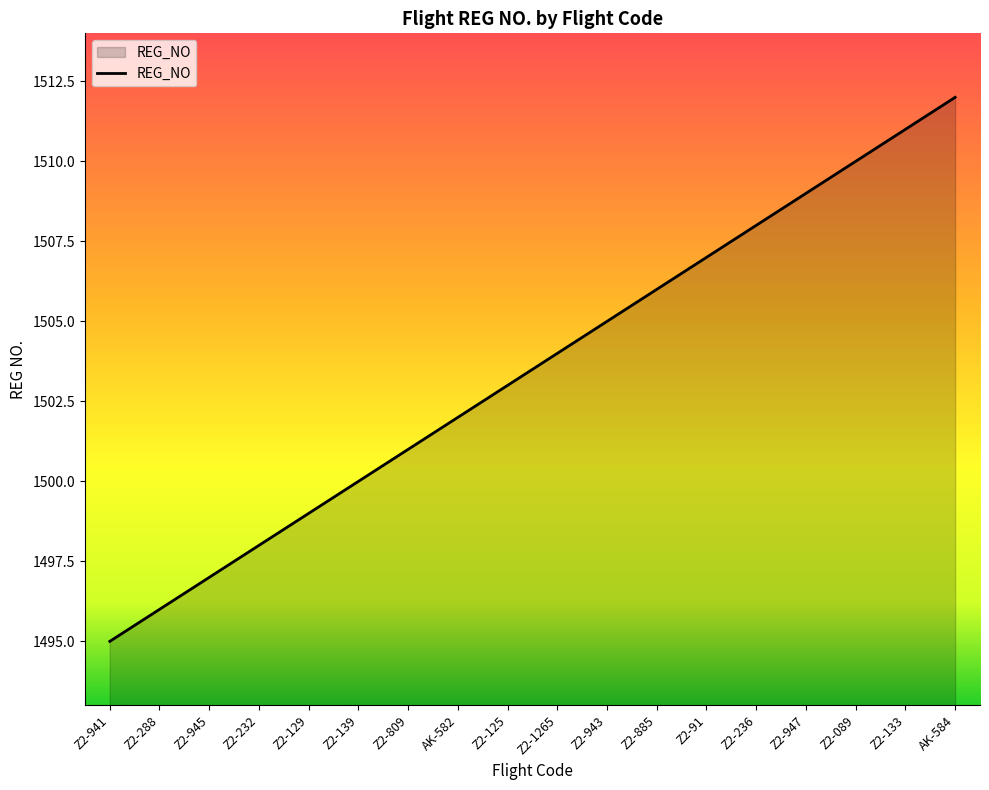

What is the sum of all values?

27063